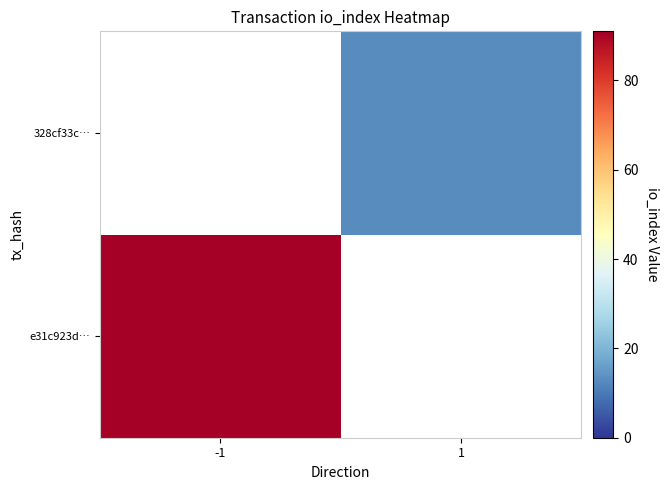

At which label is e31c923d… closest to 91?

-1